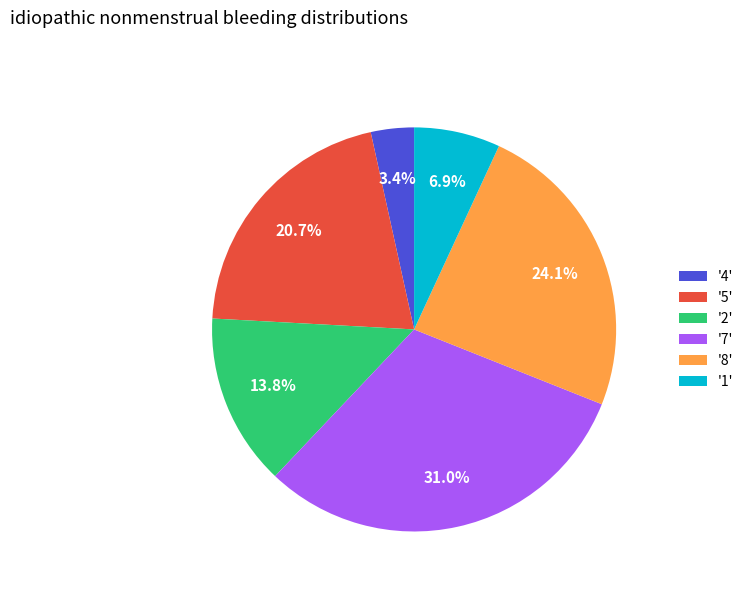

What is the smallest slice in the pie chart?

'4'